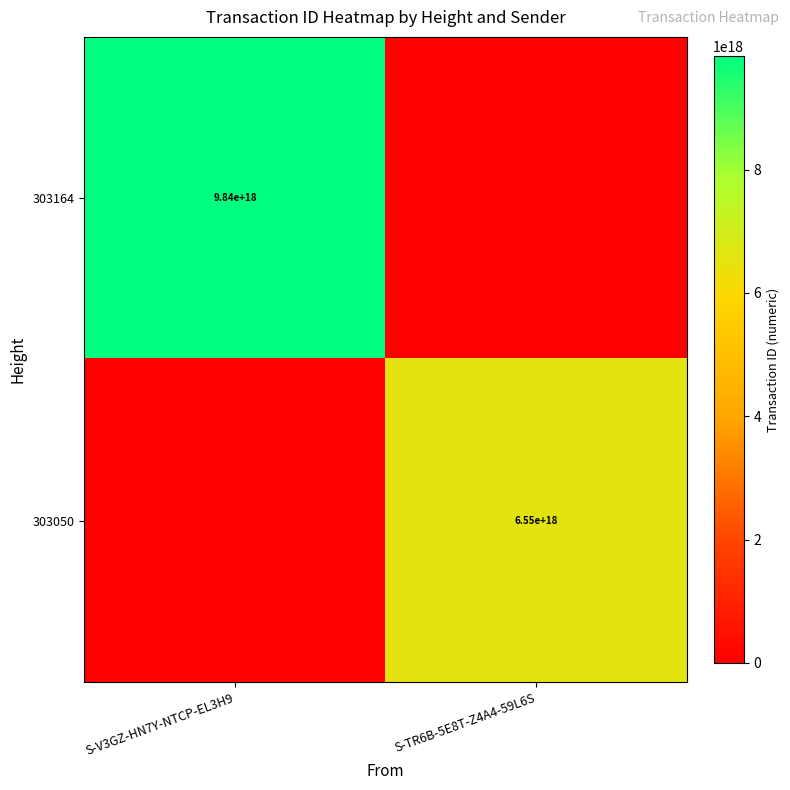

What is the total value across all series at S-TR6B-5E8T-Z4A4-59L6S?

6550538321524649984